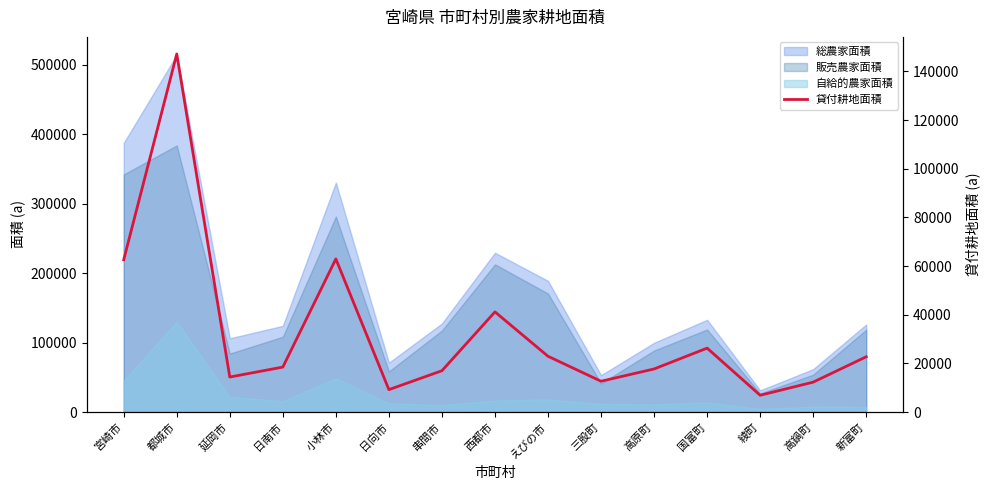

How many lines are shown in the chart?

1